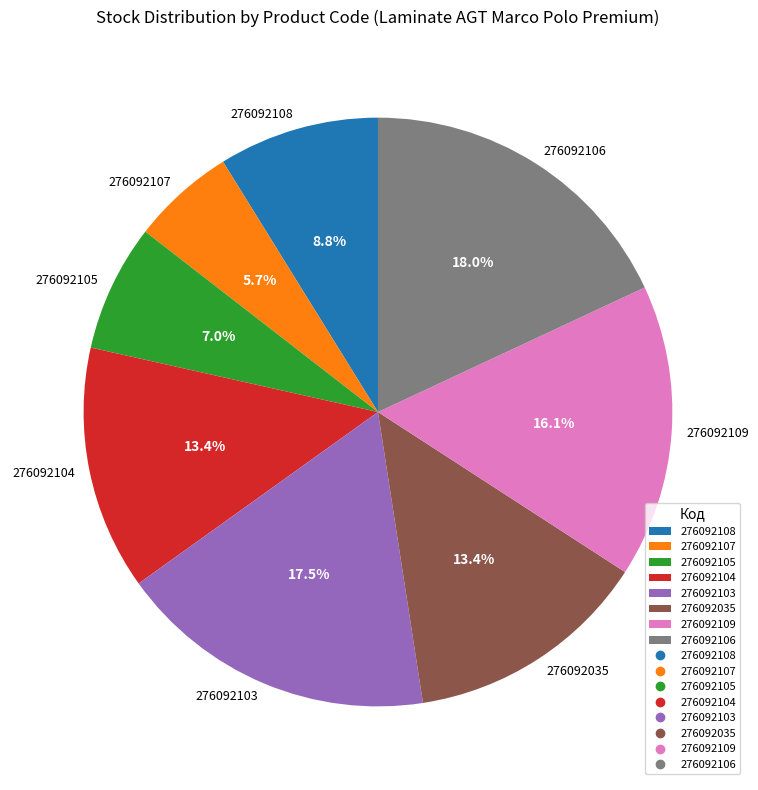

Which category has the smallest portion of the pie?

276092107